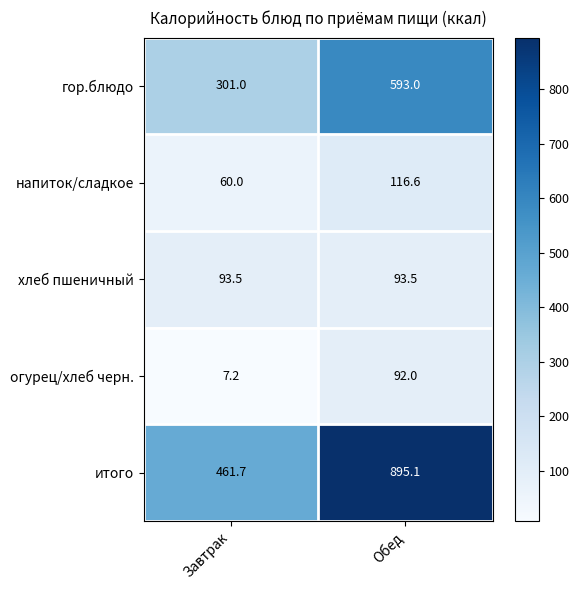

True or false: огурец/хлеб черн. has a value of 7.2 at Завтрак.

True